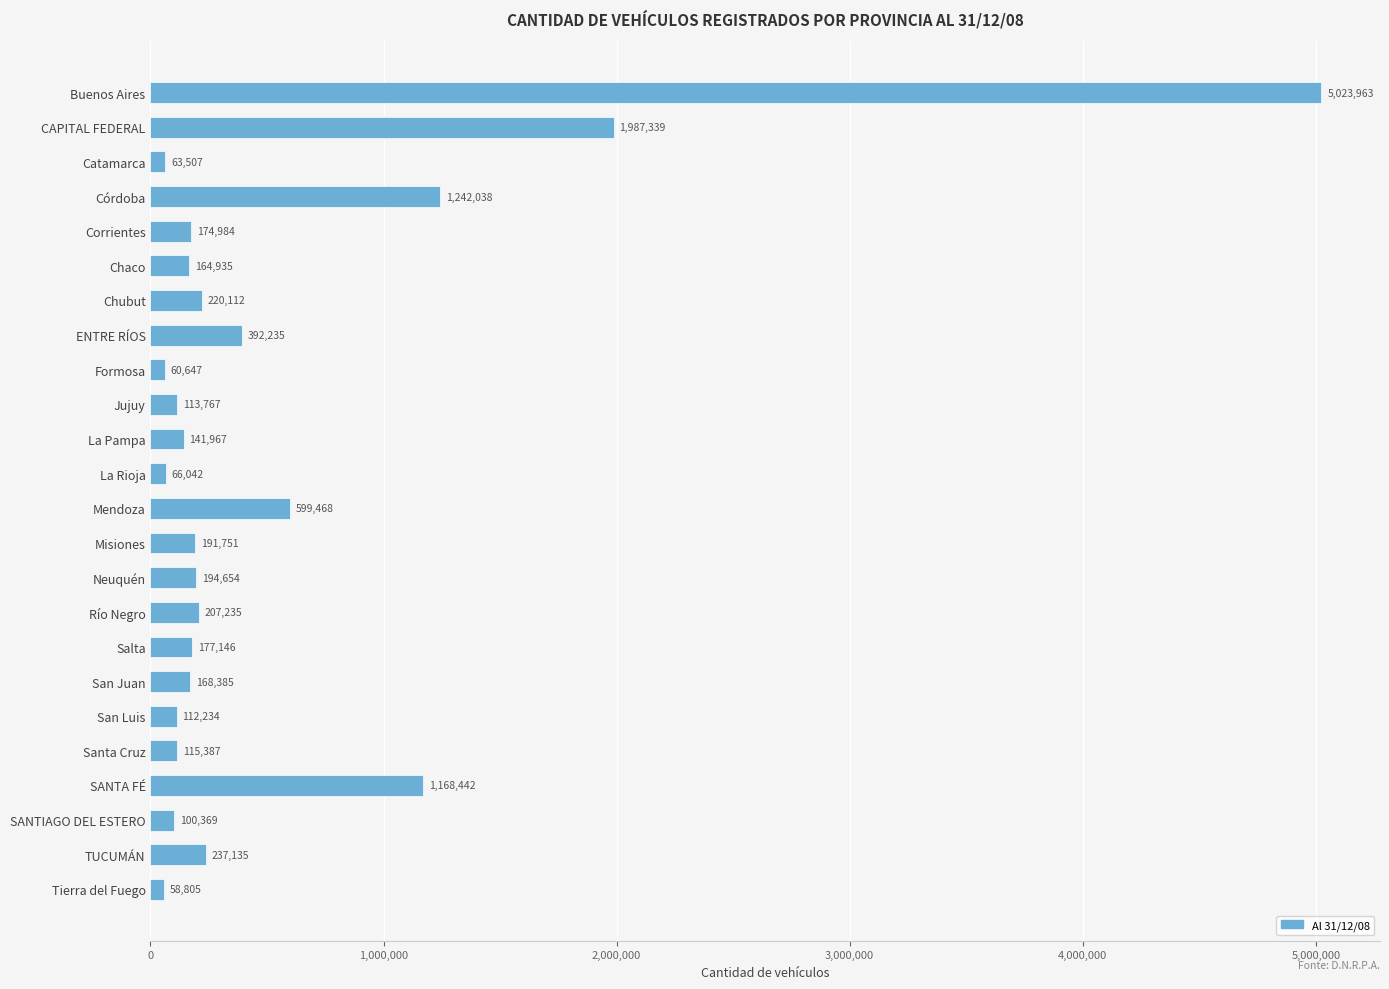

What is the sum of all values?

12982547